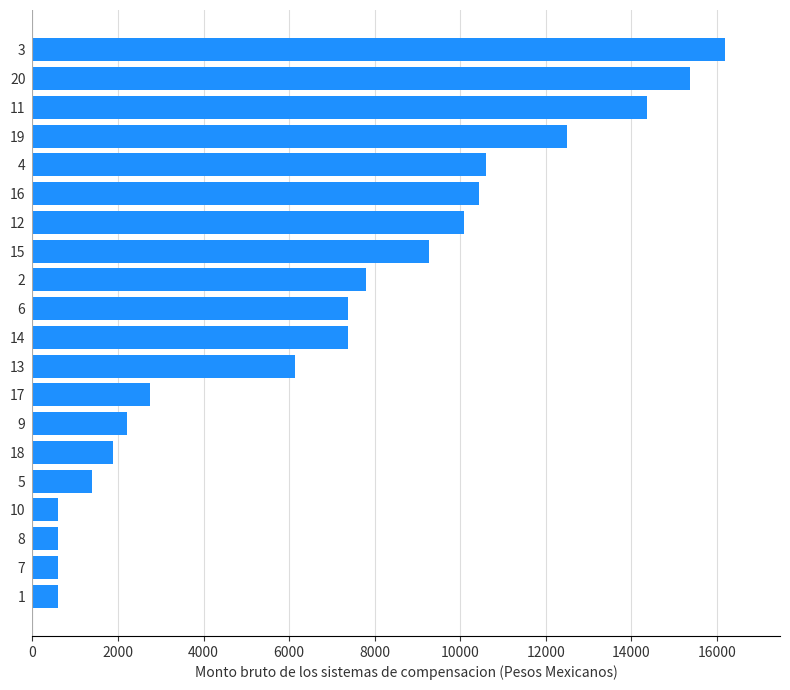

What is the ratio of the value at 15 to the value at 1?

15.5